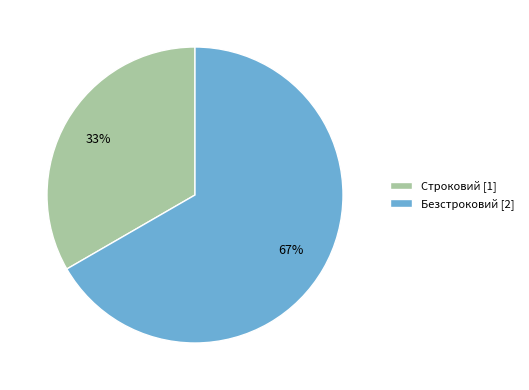

To the nearest percent, what percentage of the pie is Безстроковий?

67%